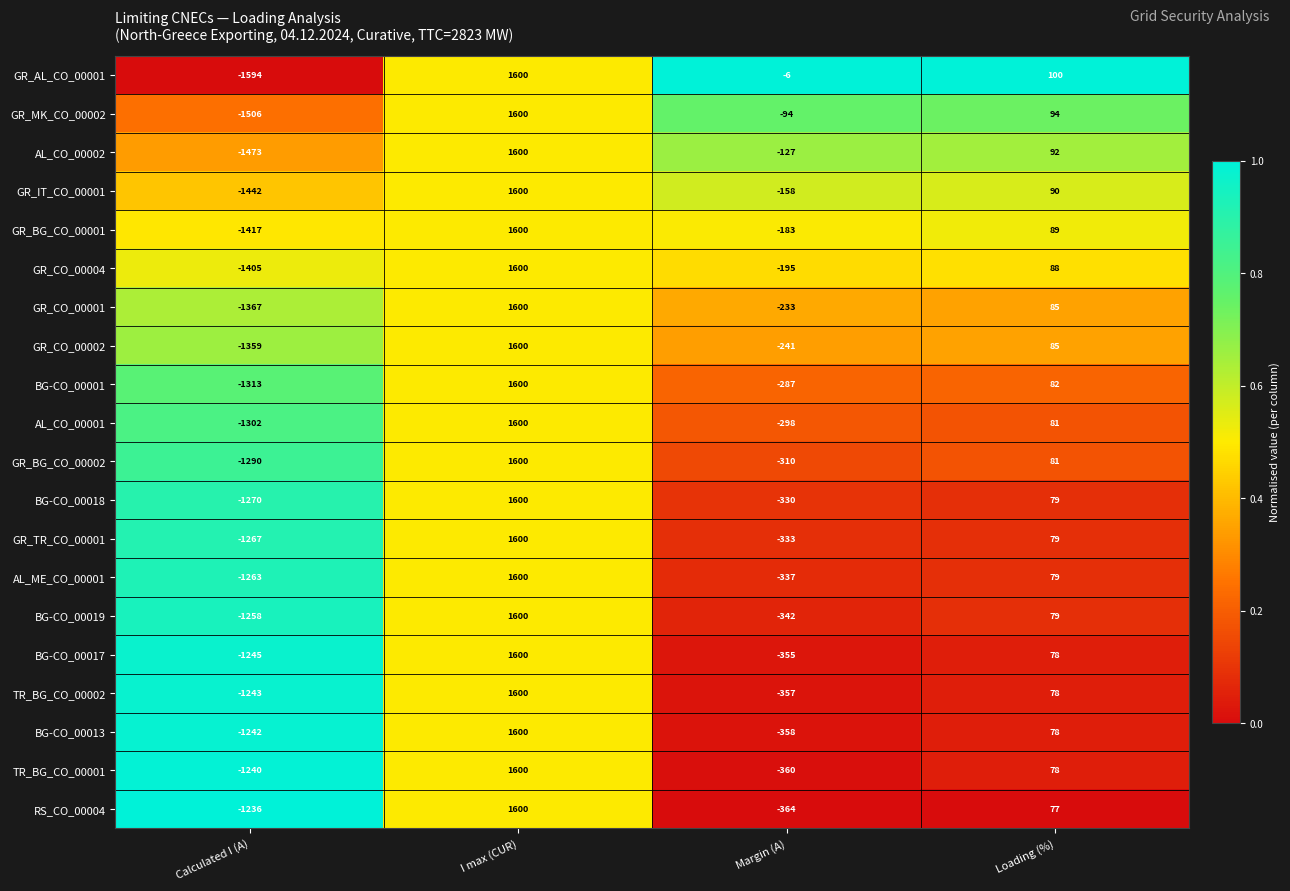

At how many categories does at least one series exceed 0?

2